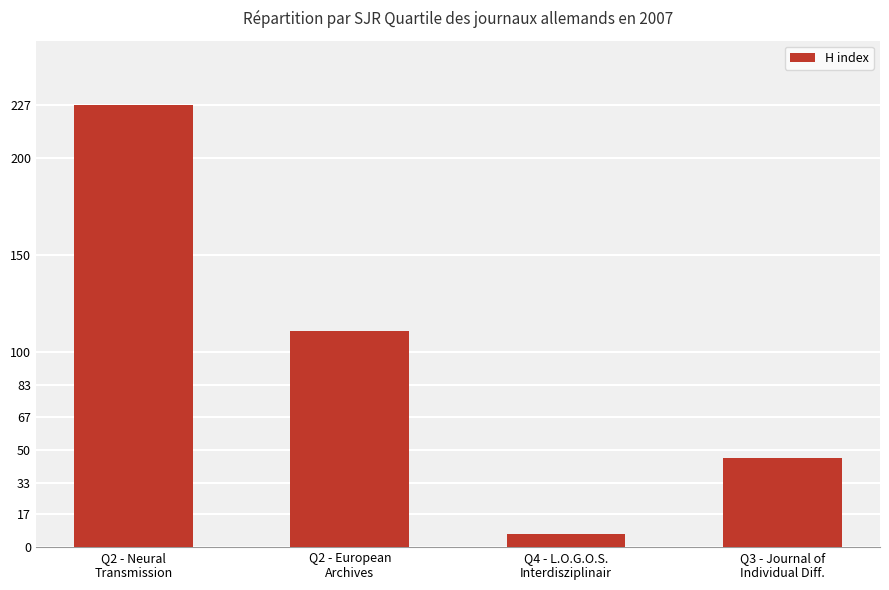

Are the bars grouped side by side (vs. stacked)?

No